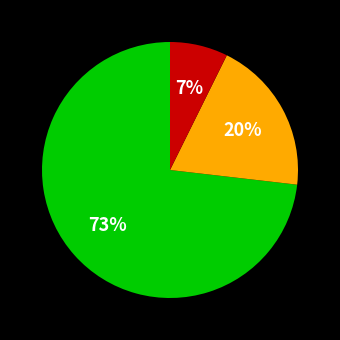

Does any single category account for the majority?

Yes